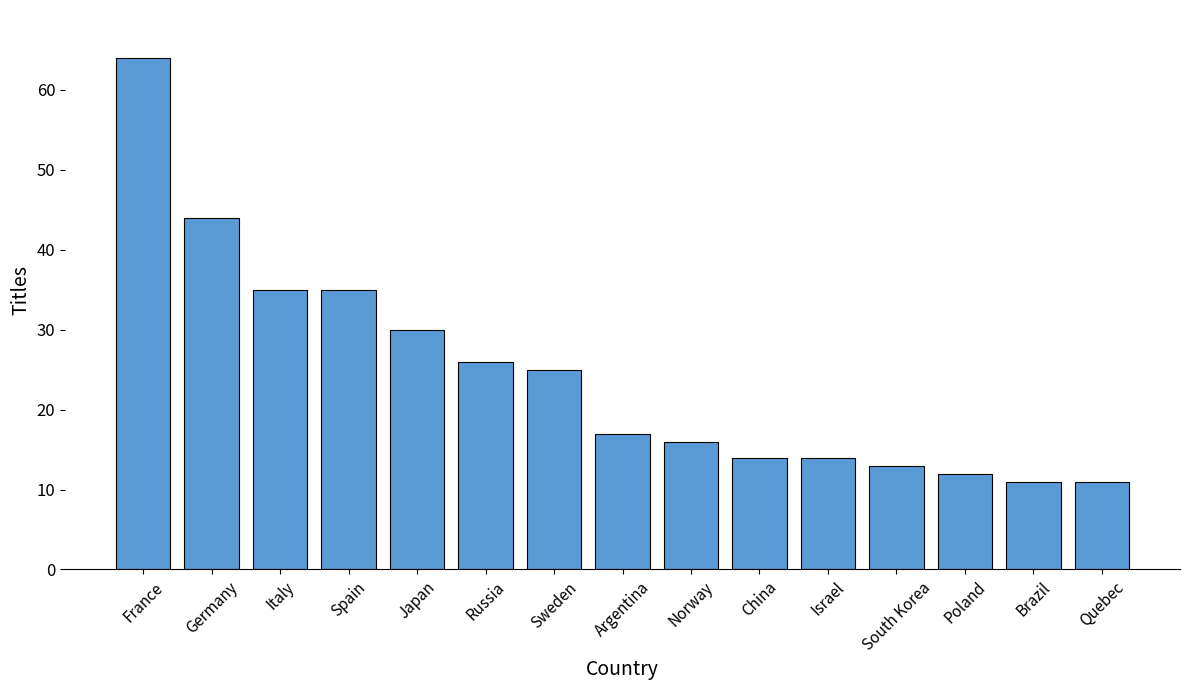

What is the value of the 14th bar from the left?

11